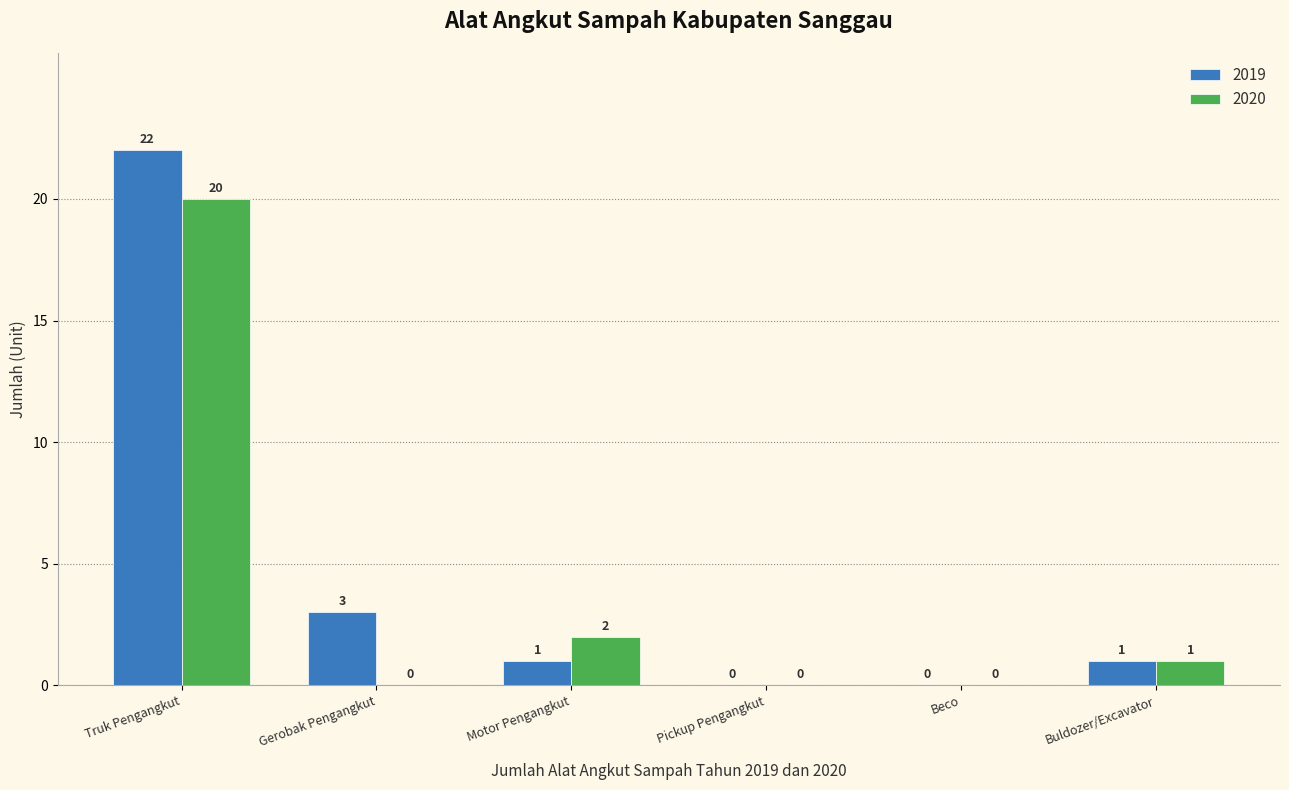

Where does the 2019 series first go above 1?

Truk Pengangkut